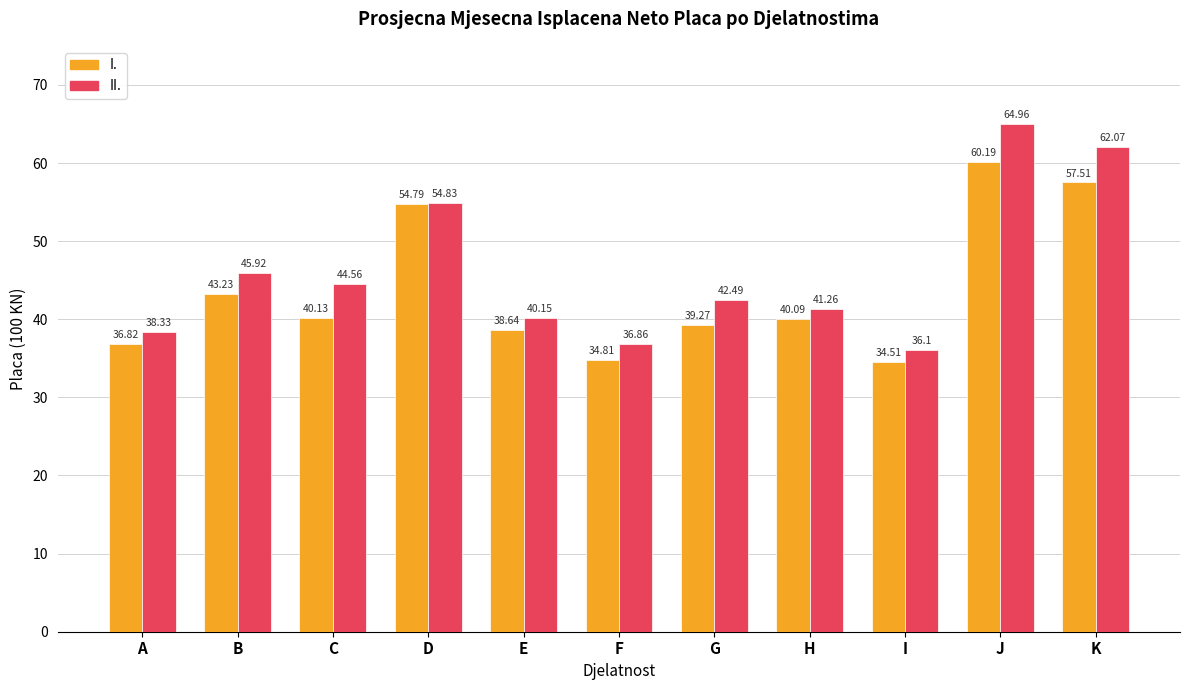

Count the number of data series in this chart.

2